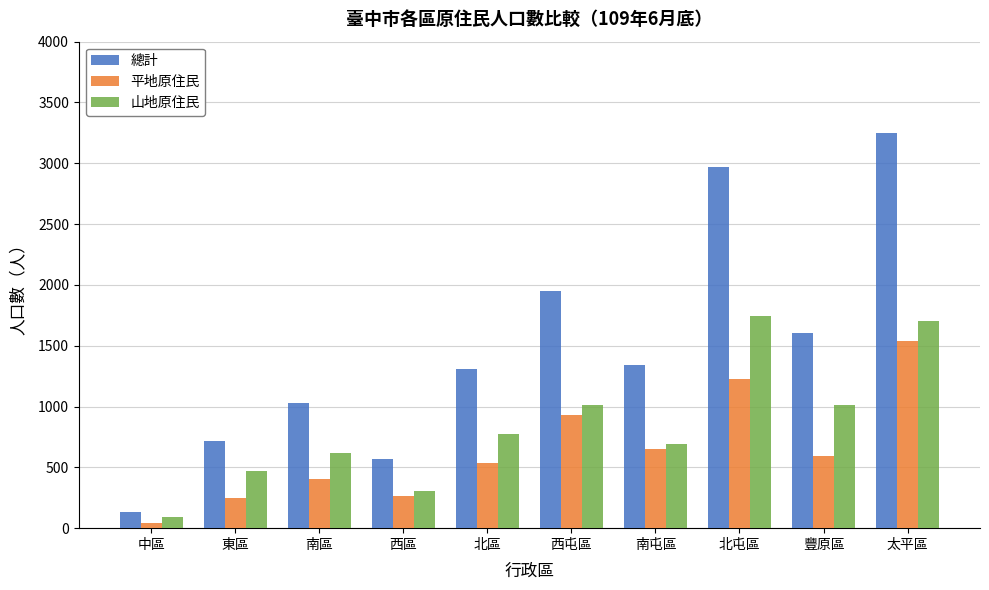

What is the sum of the 總計 values at 南屯區 and 豐原區?

2950